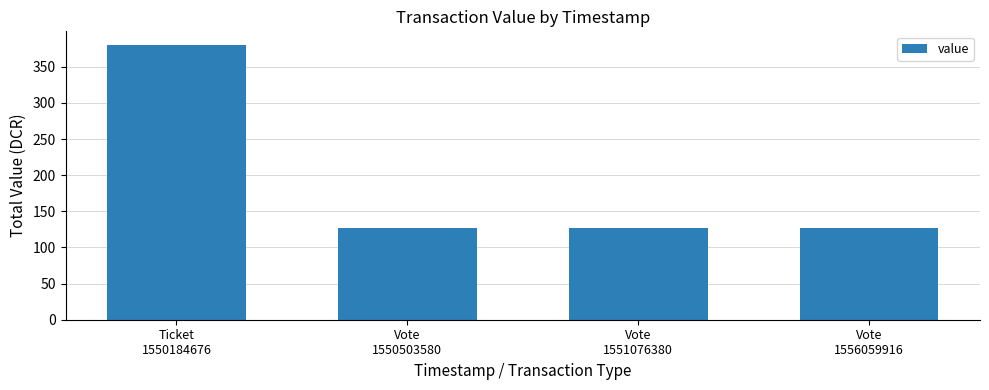

Reading left to right, transcribe all the data shown in this chart.

Ticket
1550184676=380.2	Vote
1550503580=126.7	Vote
1551076380=126.7	Vote
1556059916=126.7